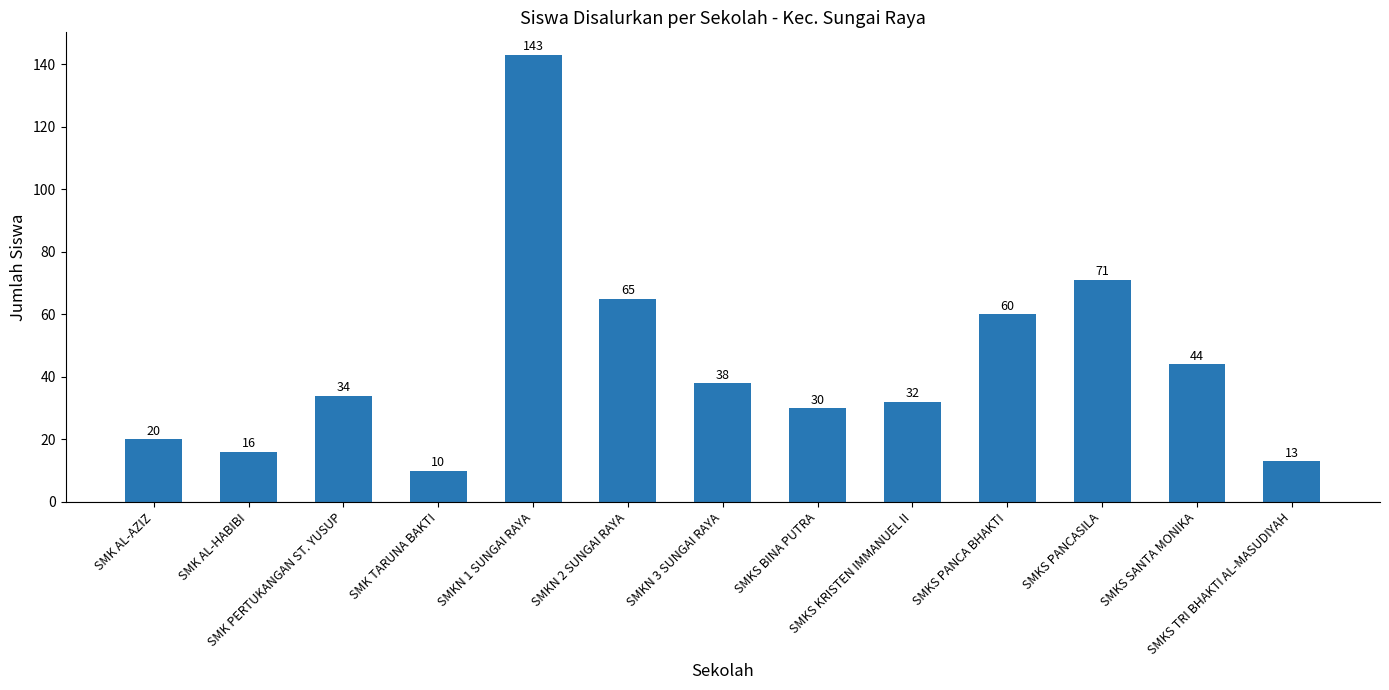

True or false: the data shows 13 at SMKS TRI BHAKTI AL-MASUDIYAH.

True